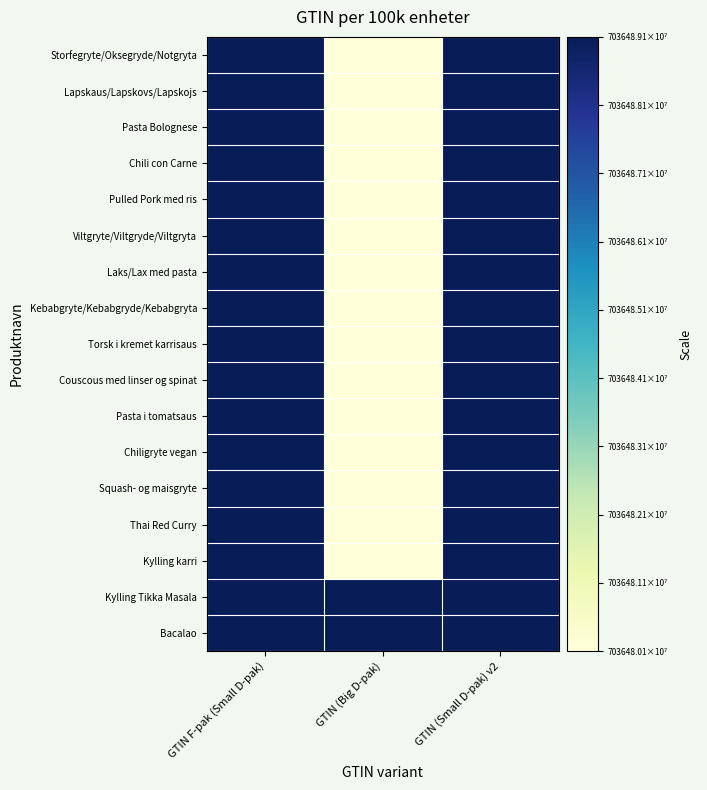

Reading left to right, what are all the values shown in this chart?

Storfegryte/Oksegryde/Notgryta: GTIN F-pak (Small D-pak)=8999496	GTIN (Big D-pak)=0	GTIN (Small D-pak) v2=9007402
Lapskaus/Lapskovs/Lapskojs: GTIN F-pak (Small D-pak)=8999513	GTIN (Big D-pak)=7	GTIN (Small D-pak) v2=9007409
Pasta Bolognese: GTIN F-pak (Small D-pak)=8999520	GTIN (Big D-pak)=24	GTIN (Small D-pak) v2=9007416
Chili con Carne: GTIN F-pak (Small D-pak)=8999551	GTIN (Big D-pak)=55	GTIN (Small D-pak) v2=9007440
Pulled Pork med ris: GTIN F-pak (Small D-pak)=8999558	GTIN (Big D-pak)=62	GTIN (Small D-pak) v2=9007447
Viltgryte/Viltgryde/Viltgryta: GTIN F-pak (Small D-pak)=8999575	GTIN (Big D-pak)=69	GTIN (Small D-pak) v2=9007464
Laks/Lax med pasta: GTIN F-pak (Small D-pak)=8999588	GTIN (Big D-pak)=92	GTIN (Small D-pak) v2=9007471
Kebabgryte/Kebabgryde/Kebabgryta: GTIN F-pak (Small D-pak)=8999612	GTIN (Big D-pak)=106	GTIN (Small D-pak) v2=9007478
Torsk i kremet karrisaus: GTIN F-pak (Small D-pak)=8999626	GTIN (Big D-pak)=130	GTIN (Small D-pak) v2=9007501
Couscous med linser og spinat: GTIN F-pak (Small D-pak)=8999643	GTIN (Big D-pak)=137	GTIN (Small D-pak) v2=9007508
Pasta i tomatsaus: GTIN F-pak (Small D-pak)=8999657	GTIN (Big D-pak)=168	GTIN (Small D-pak) v2=9007525
Chiligryte vegan: GTIN F-pak (Small D-pak)=8999681	GTIN (Big D-pak)=185	GTIN (Small D-pak) v2=9007532
Squash- og maisgryte: GTIN F-pak (Small D-pak)=8999687	GTIN (Big D-pak)=191	GTIN (Small D-pak) v2=9007539
Thai Red Curry: GTIN F-pak (Small D-pak)=8999704	GTIN (Big D-pak)=198	GTIN (Small D-pak) v2=9007546
Kylling karri: GTIN F-pak (Small D-pak)=8999711	GTIN (Big D-pak)=215	GTIN (Small D-pak) v2=9007433
Kylling Tikka Masala: GTIN F-pak (Small D-pak)=8999718	GTIN (Big D-pak)=9000223	GTIN (Small D-pak) v2=9007494
Bacalao: GTIN F-pak (Small D-pak)=8999735	GTIN (Big D-pak)=9000230	GTIN (Small D-pak) v2=9007563